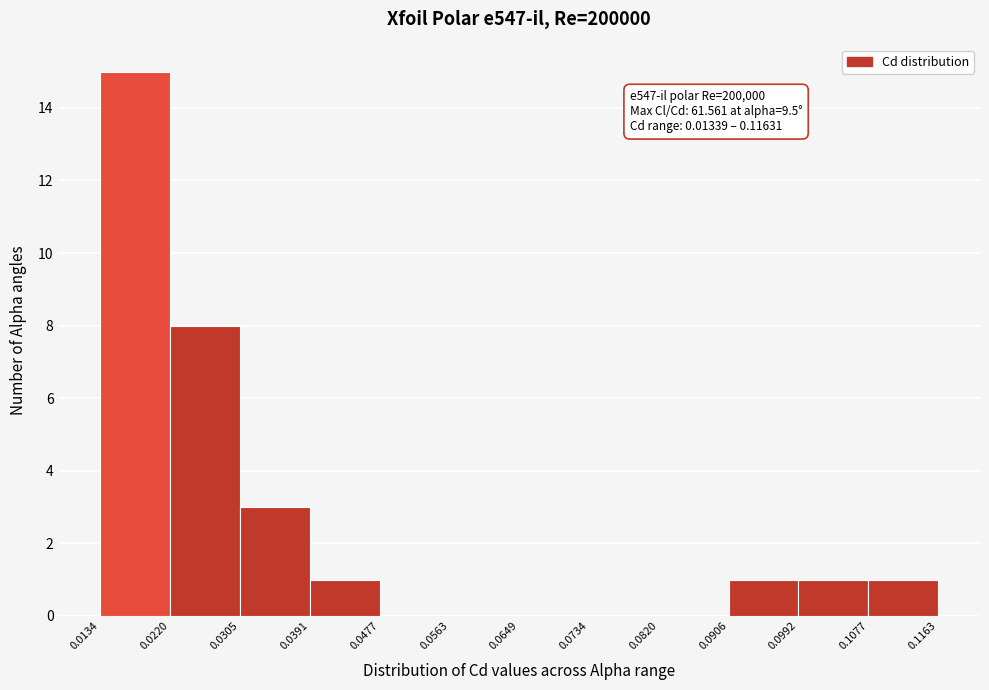

Over which range of the x-axis is the bar tallest?

0.0134 to 0.0220